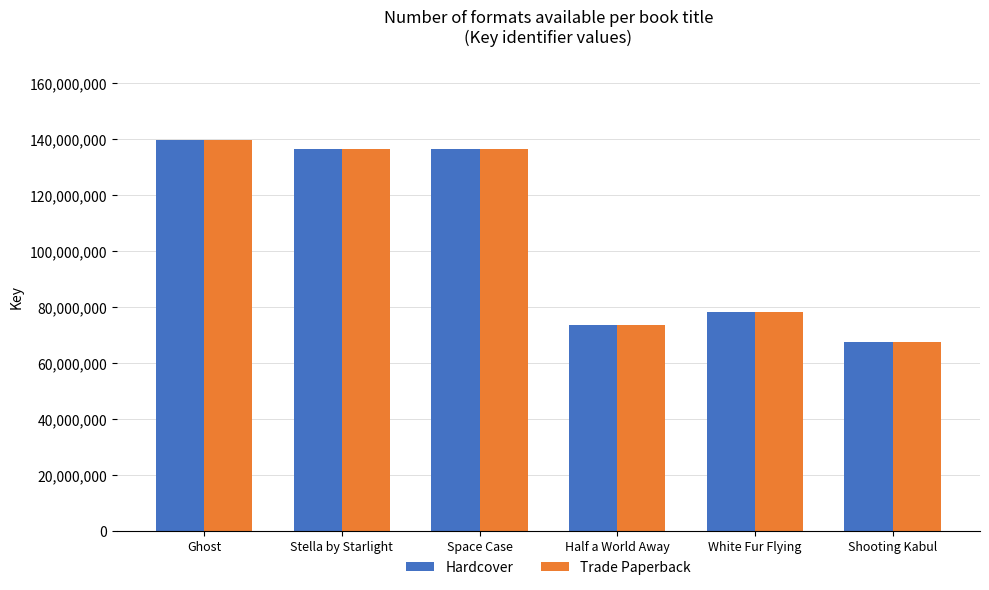

The value of Trade Paperback at Half a World Away is 73357547. True or false?

True